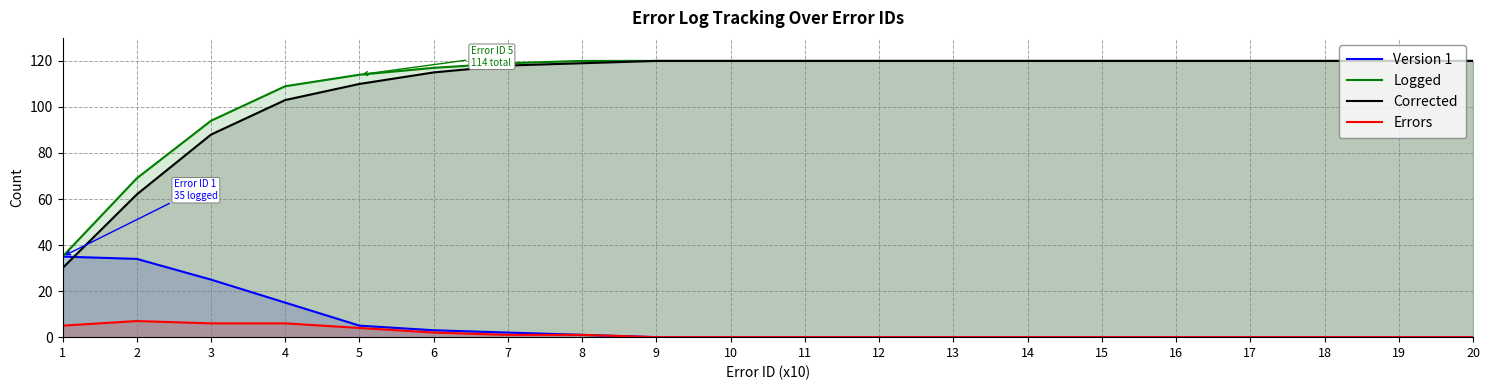

Which category has the lowest value in the Logged series?

1